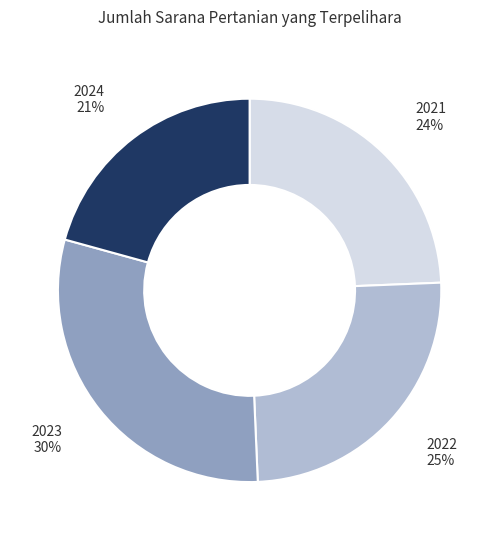

What is the ratio of the value at 2024 to the value at 2022?

0.8